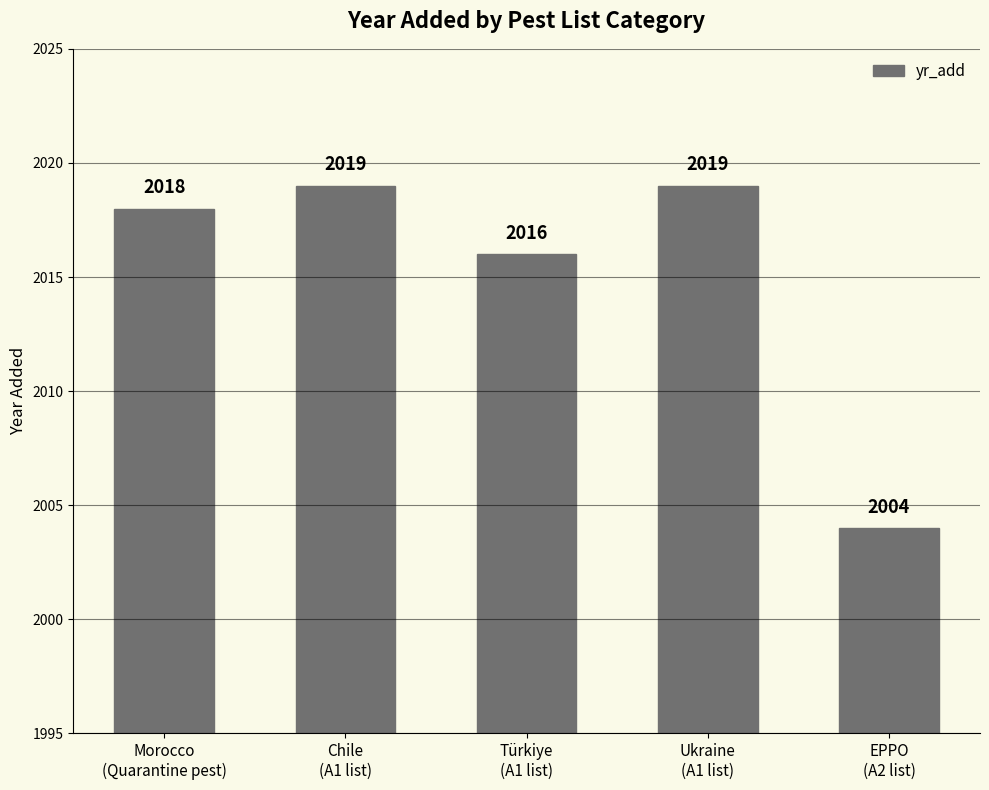

How many data points does each series have?

5